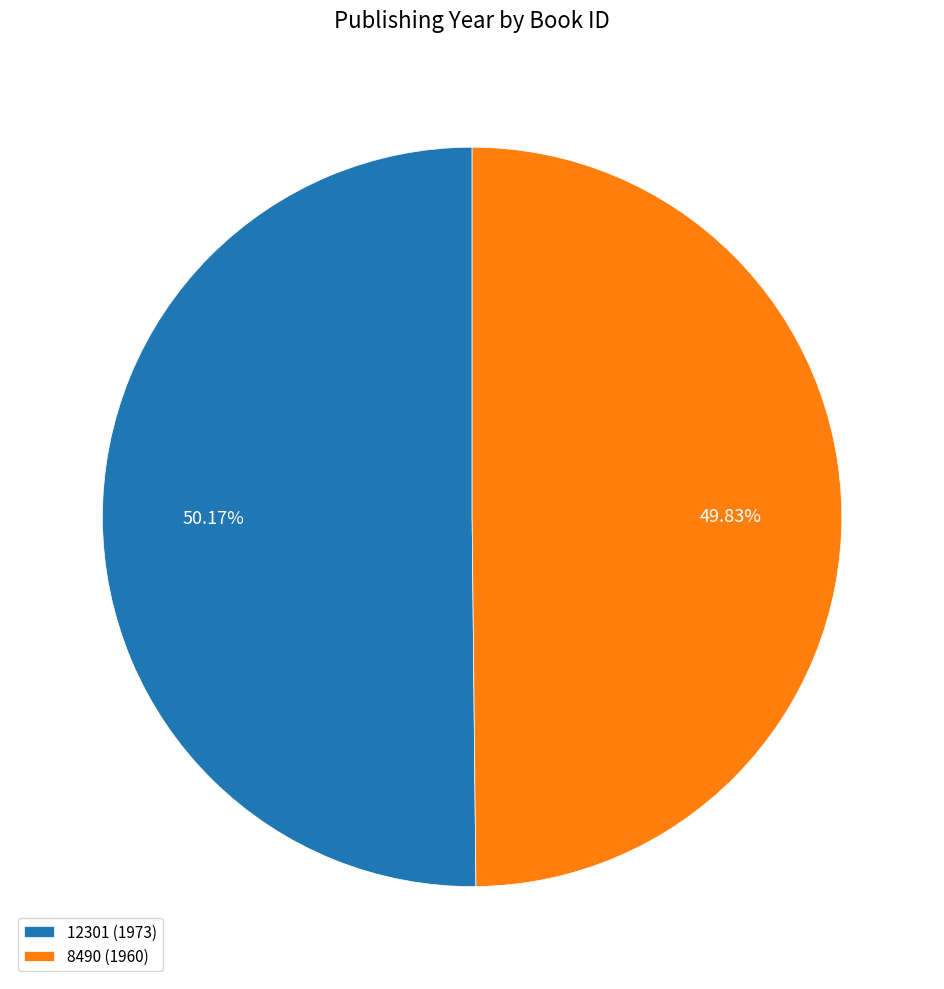

What is the ratio of the value at 12301 (1973) to the value at 8490 (1960)?

1.0